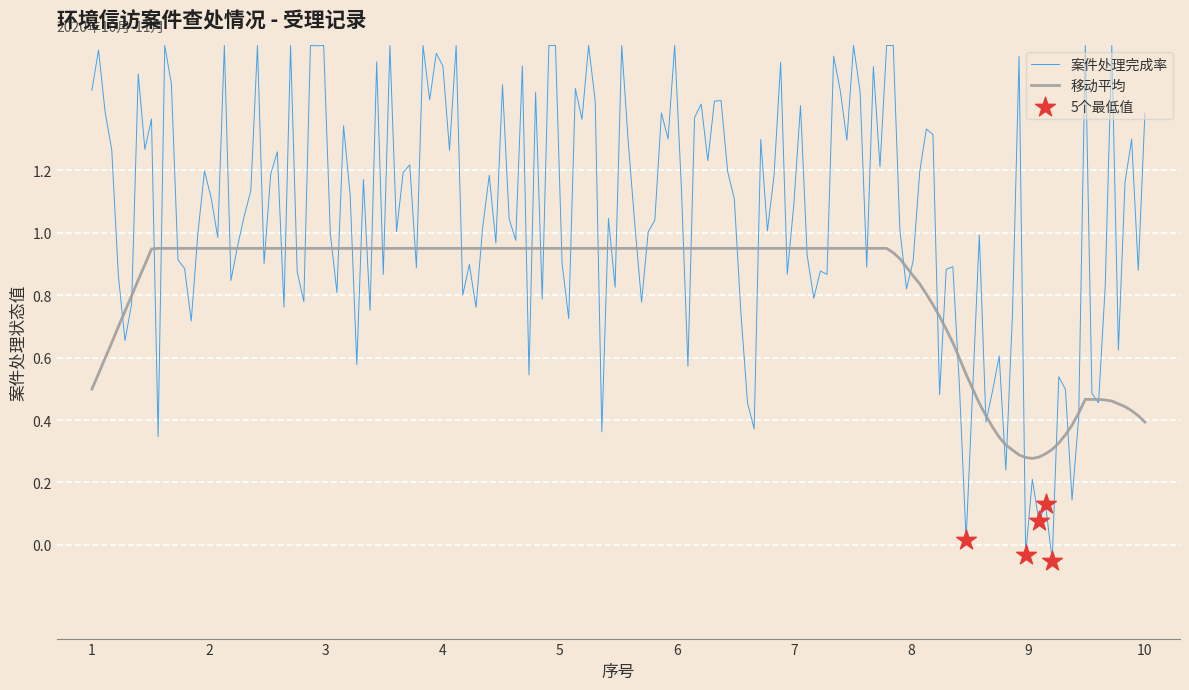

Which series has the largest total across all categories?

案件处理完成率